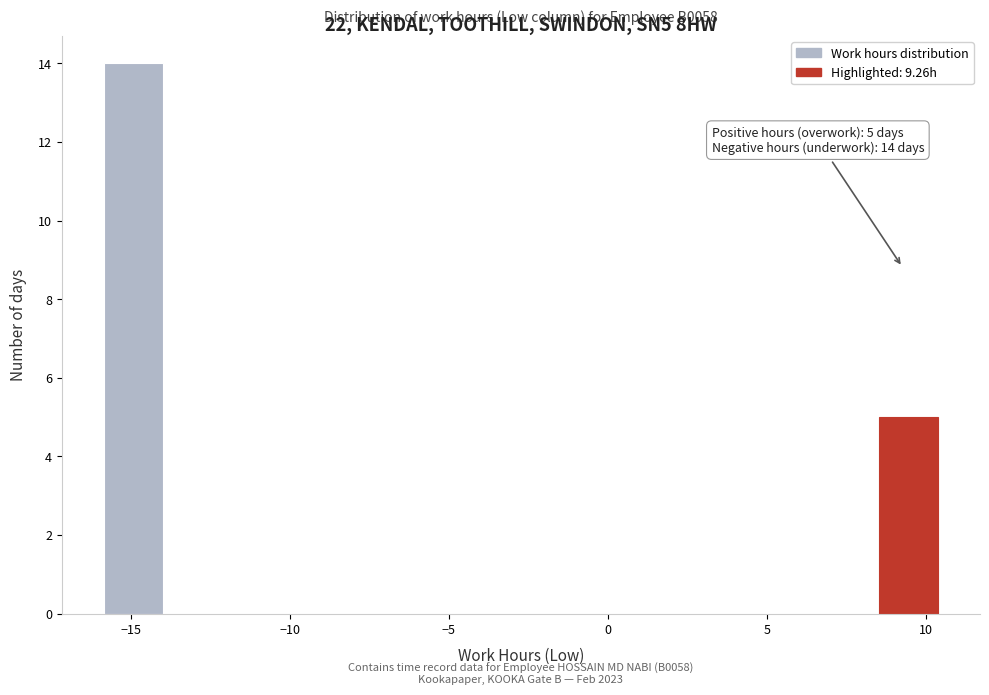

Read against the x-axis, roughly where is the centre of the tallest bar?

-15.0